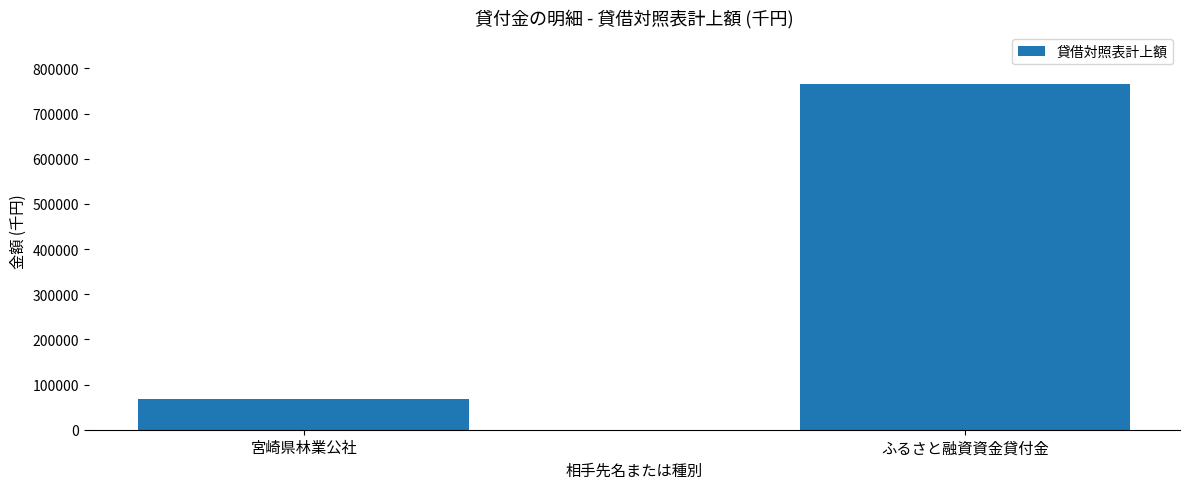

The value at ふるさと融資資金貸付金 is 1155004. True or false?

False